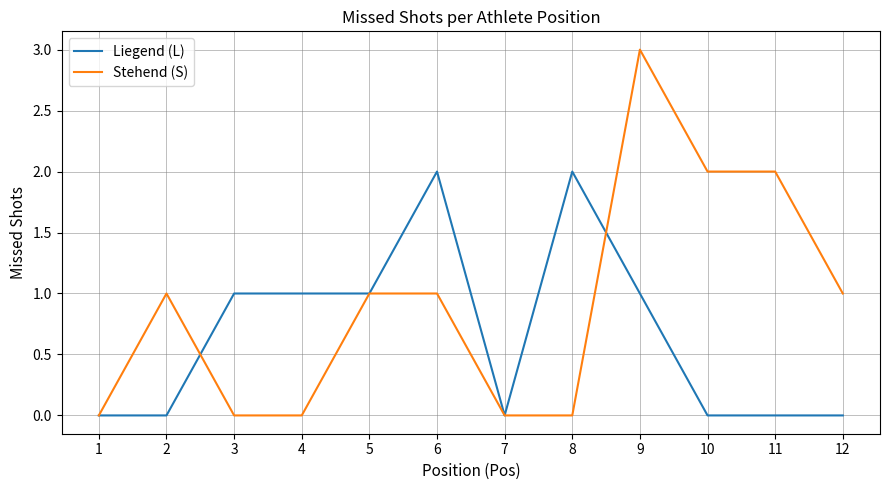

Rank the series at 6 from lowest to highest value.

Stehend (S), Liegend (L)